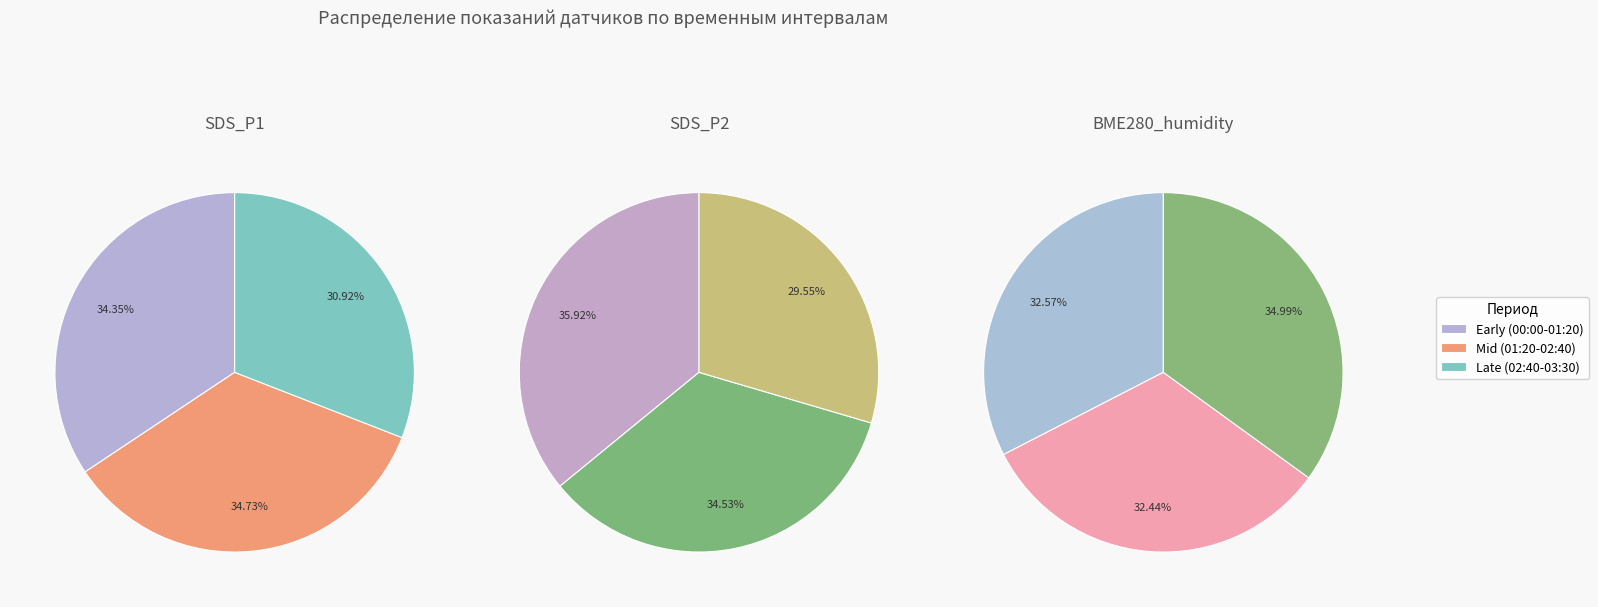

Between 3 and 28, which series saw the biggest shift?

SDS_P2